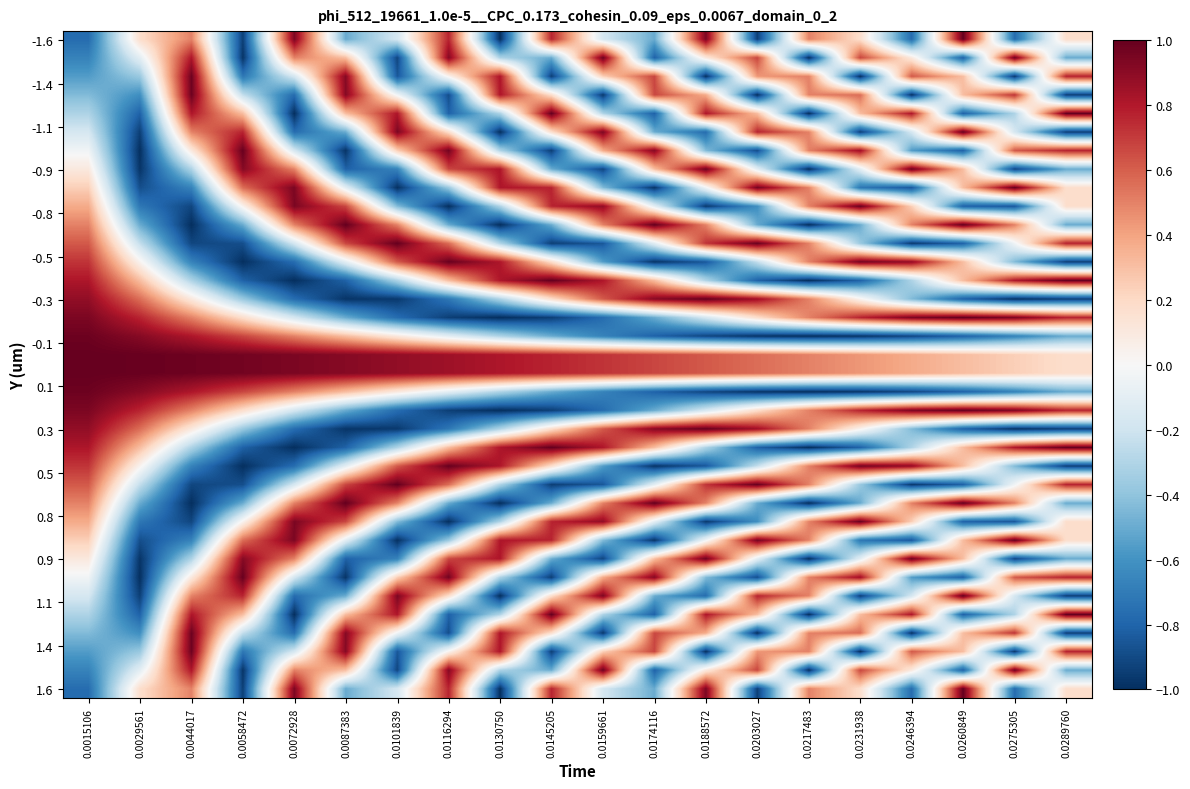

How many series are shown in this chart?

36